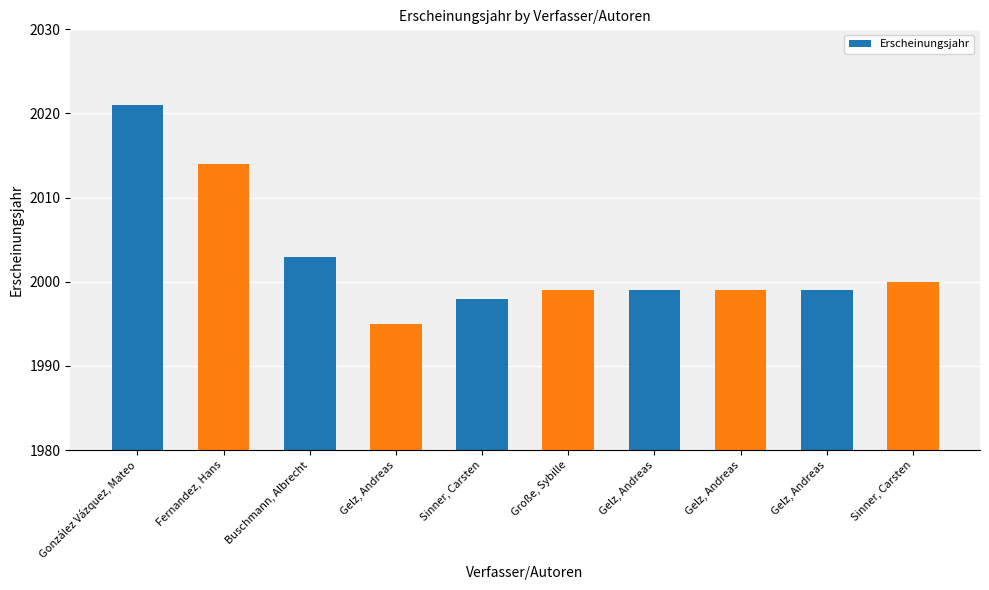

What is the label of the 9th bar from the left?

Gelz, Andreas